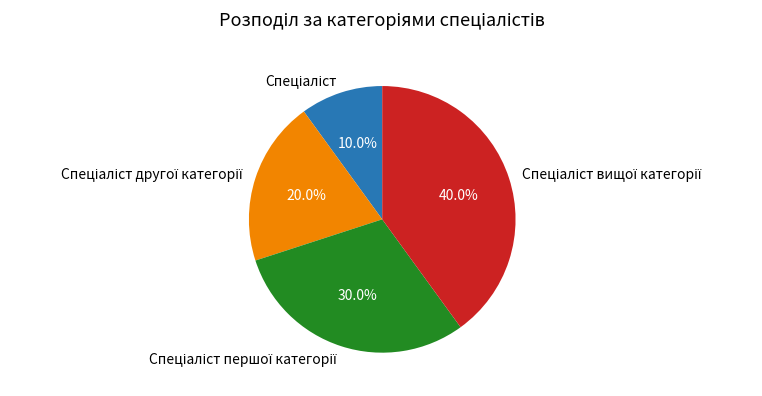

Is there a majority slice in this chart?

No